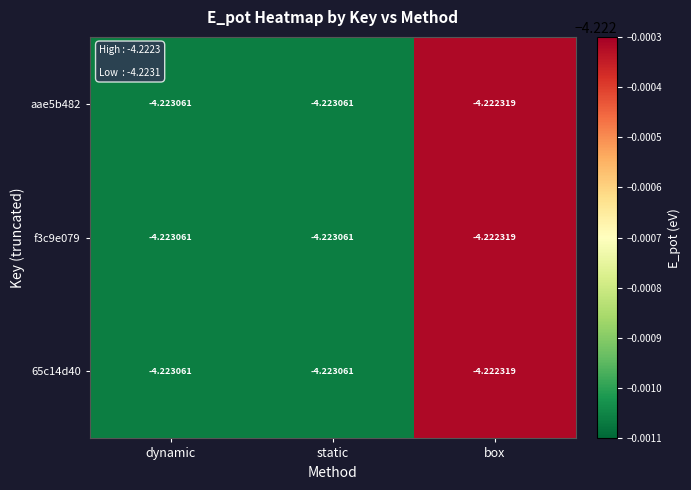

At which label is f3c9e079 closest to -4?

box